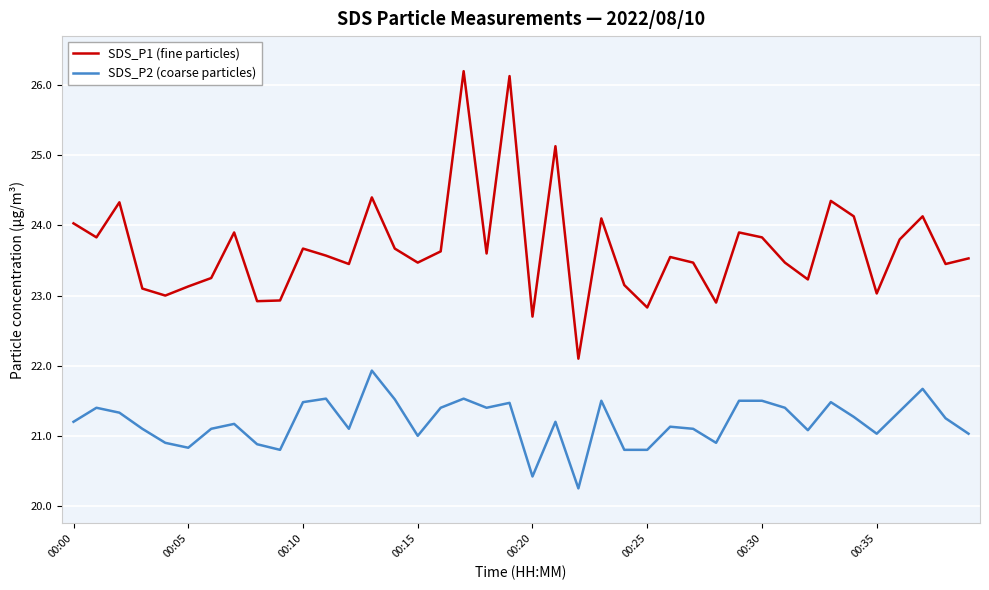

What is the lowest value of the SDS_P1 (fine particles) series?

22.1